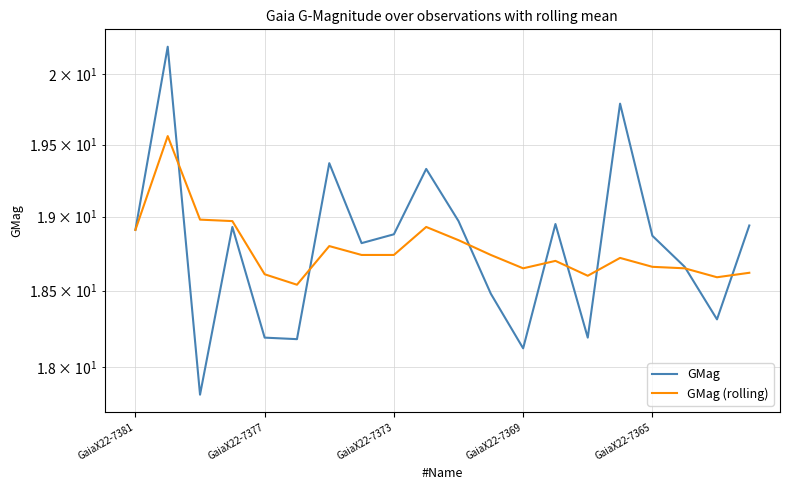

Is the value of GMag (rolling) at 6 greater than the value of GMag at GaiaX22-7381?

No